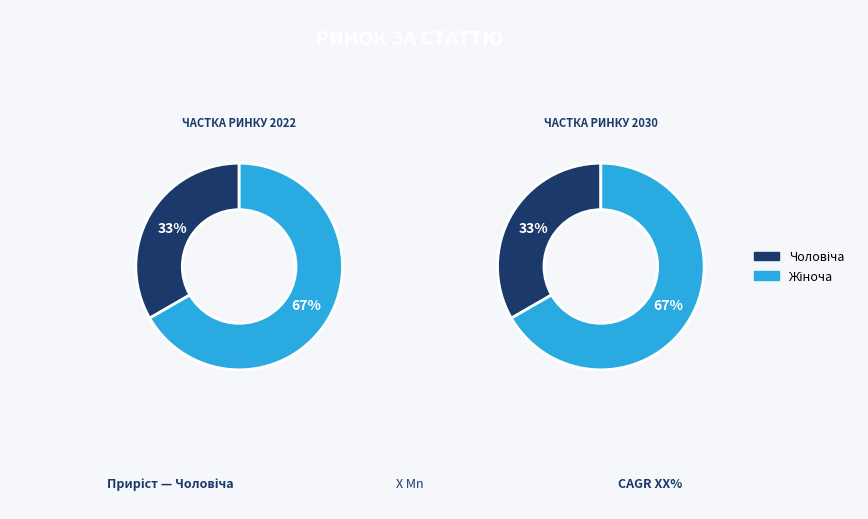

How many slices are in this pie chart?

2